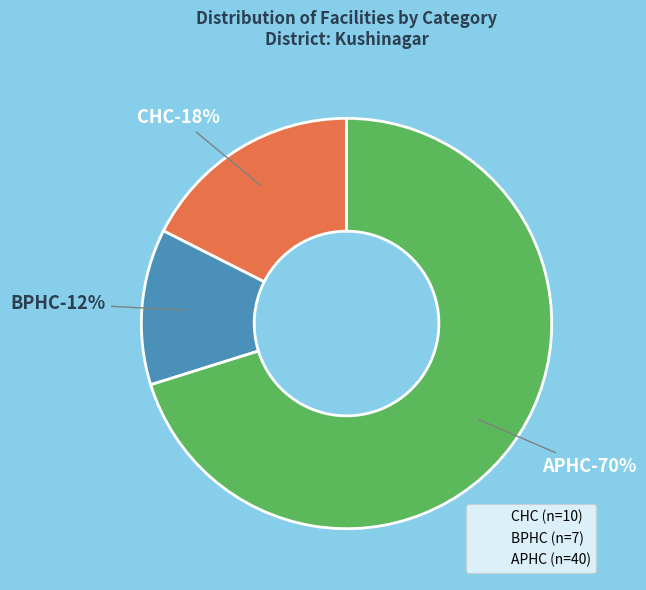

What is the largest slice in the pie chart?

APHC